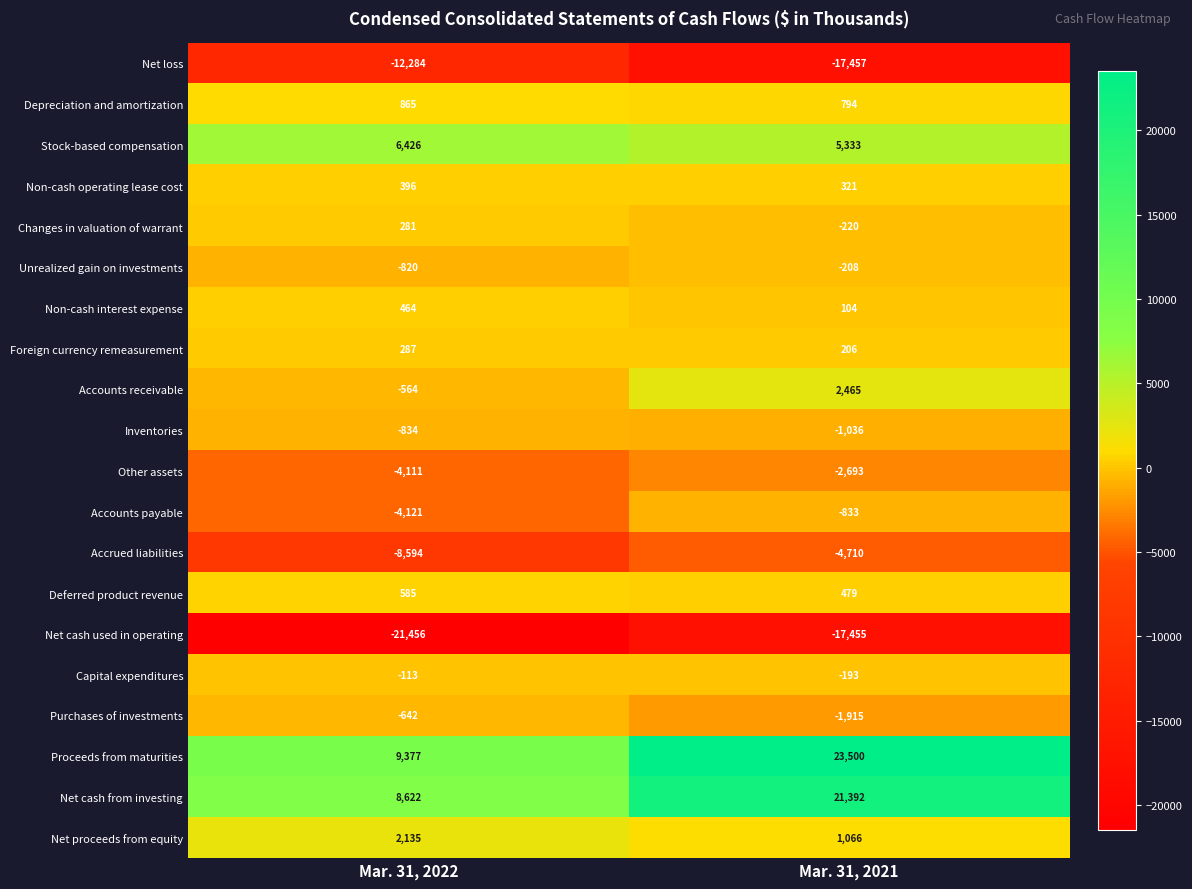

What is the difference between the highest and lowest values at Mar. 31, 2021?

40957